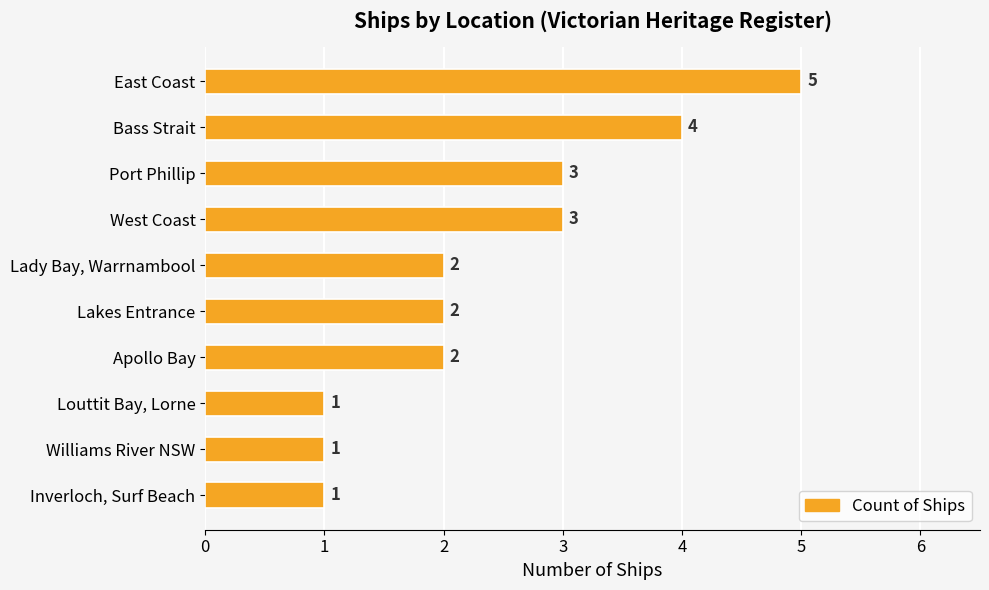

Count the values in the range 1 to 3.

8